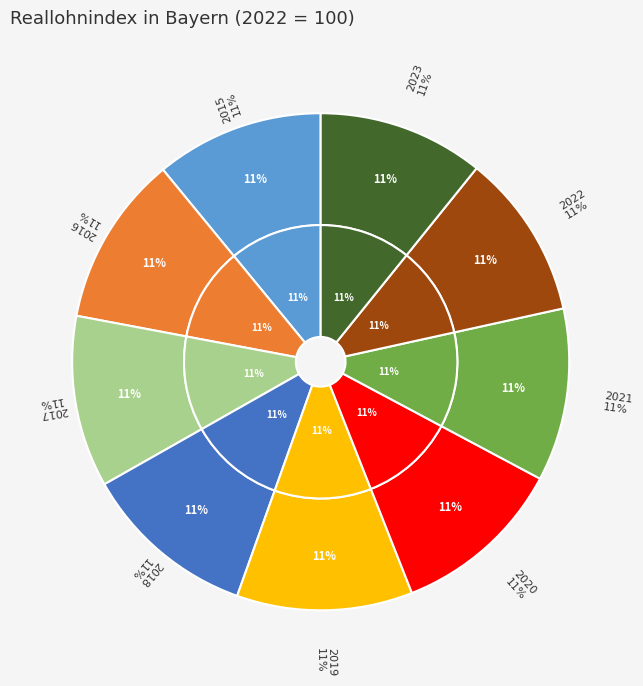

To the nearest percent, what is the average slice percentage?

11%